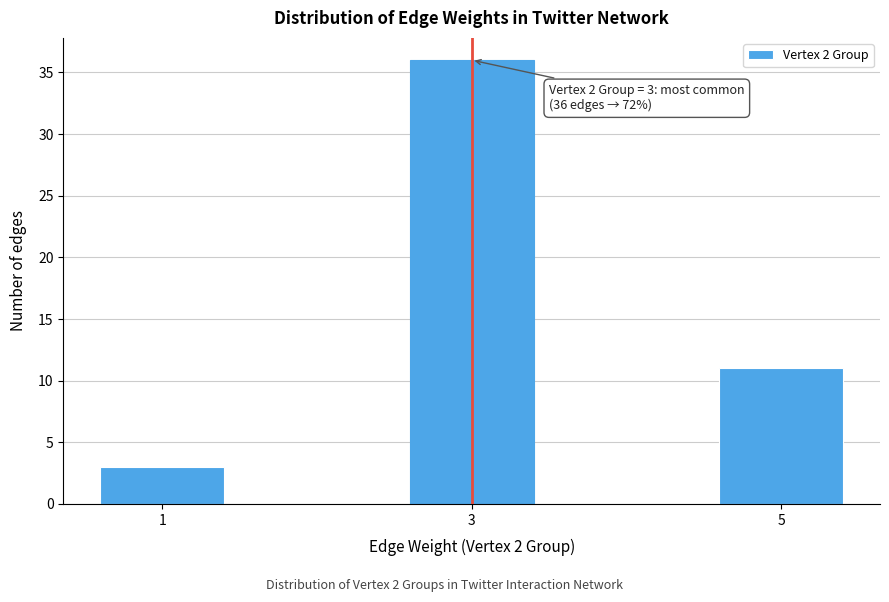

Reading left to right, what are all the values shown in this chart?

3	36	11